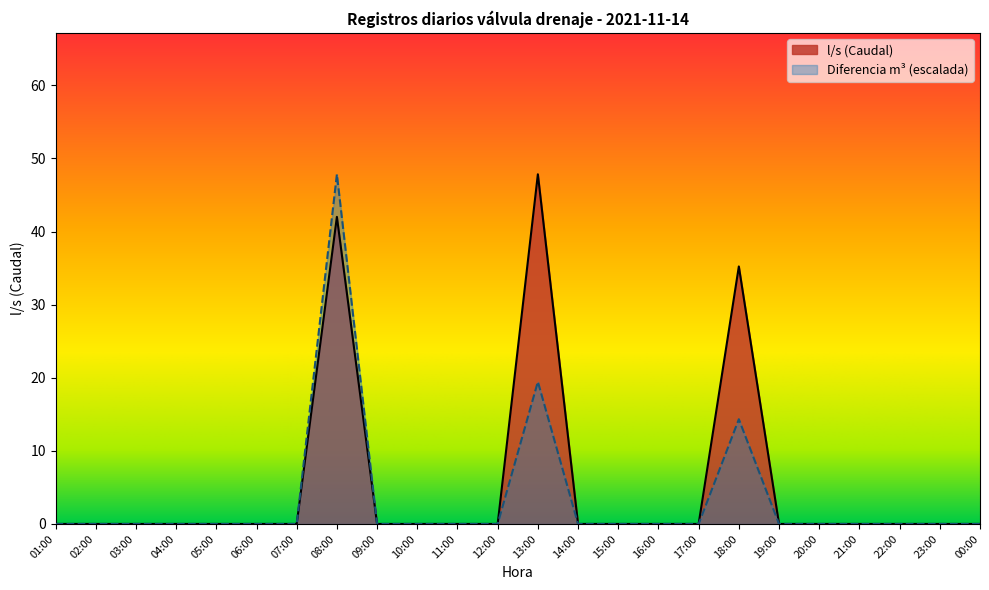

Is it true that the value at 15:00 is 0.0?

True